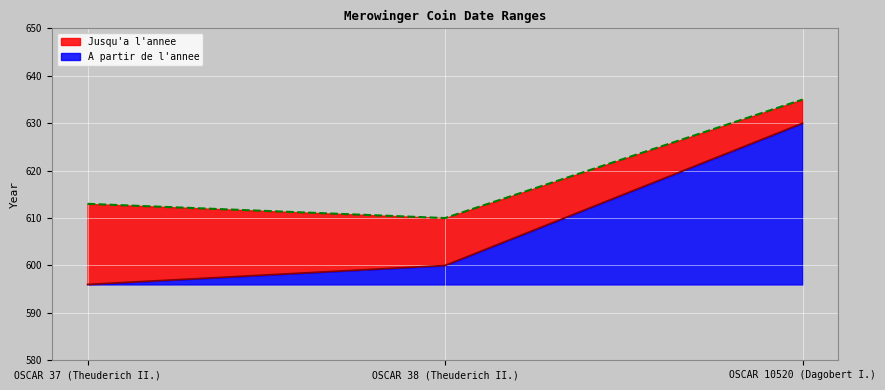

Does the chart display data point markers on the line(s)?

No